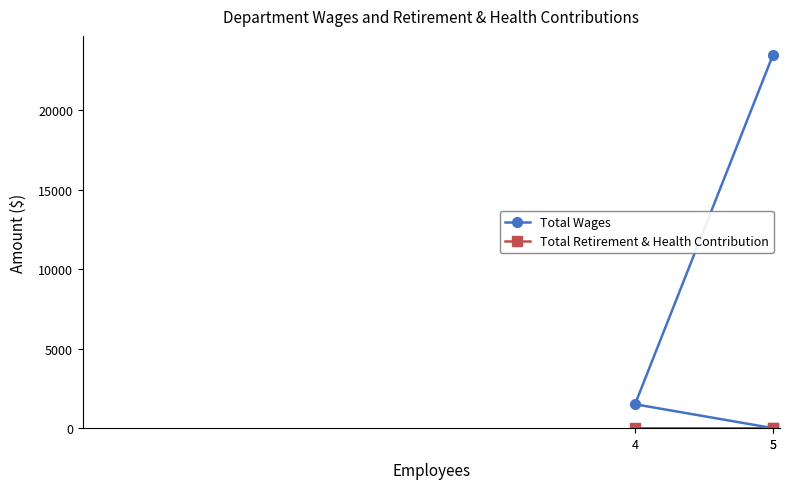

Is it true that Total Wages equals -13712 at 5?

False